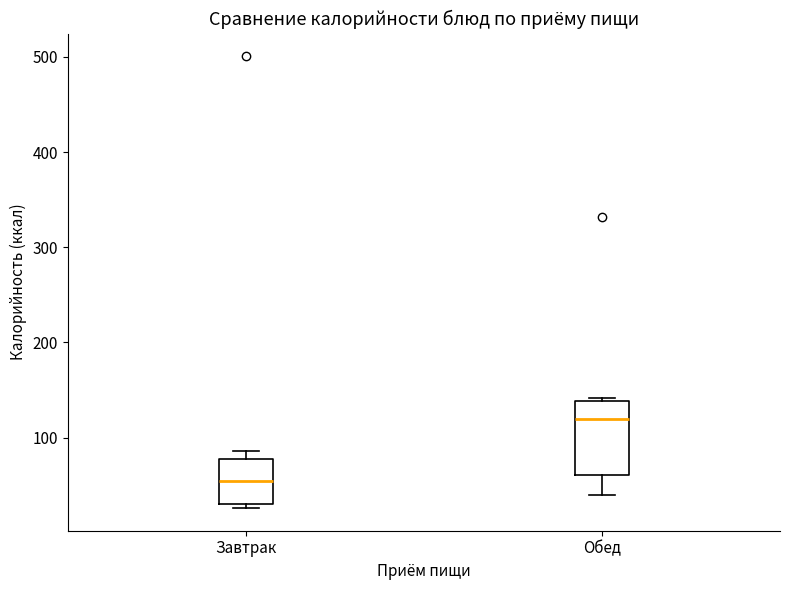

Reading left to right, transcribe this box plot: for each box, give where its median line is, the range the box spans, and where its two whiskers end, as read against the y-axis. The values are not printed on the chart, so give them approximately, as read against the axis.

Завтрак: median 50, box 30 to 80, whiskers 30 (just below the box's lower edge) to 90
Обед: median 120, box 60 to 140, whiskers 40 to 140 (just above the box's upper edge)